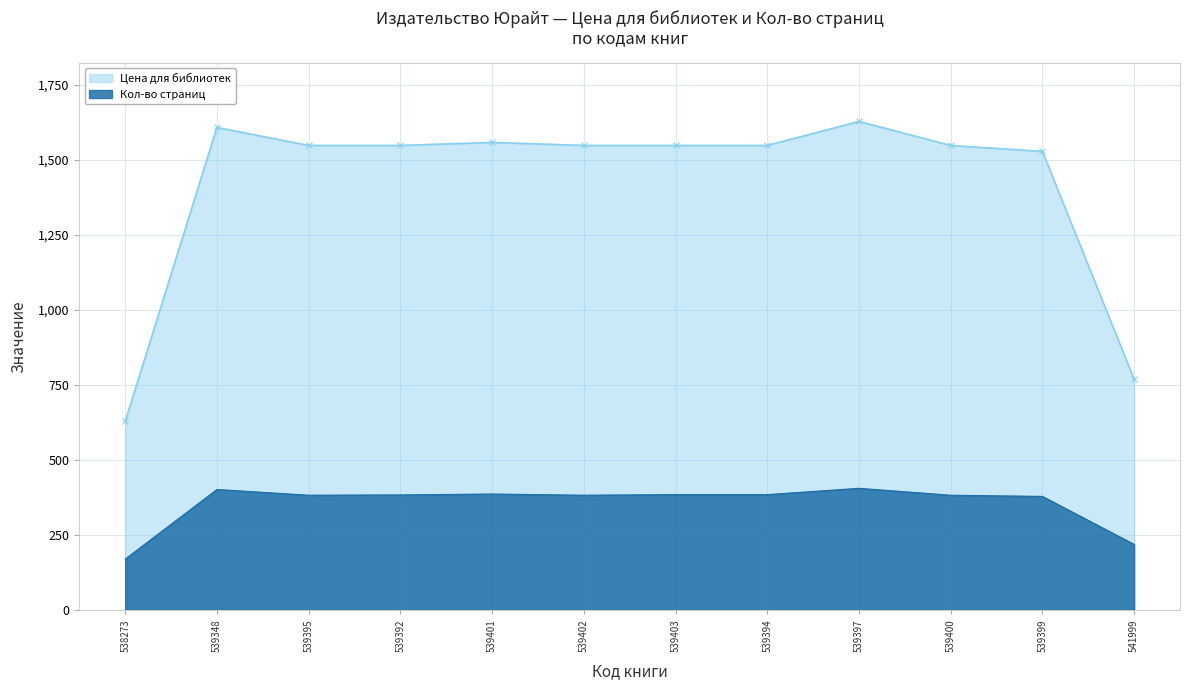

The Цена для библиотек series shows 2512 at 539394. True or false?

False